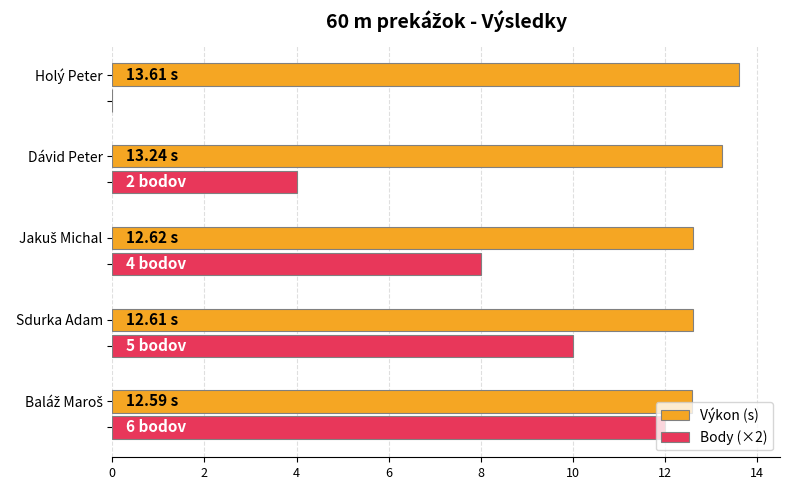

Which series has the largest total across all categories?

Výkon (s)